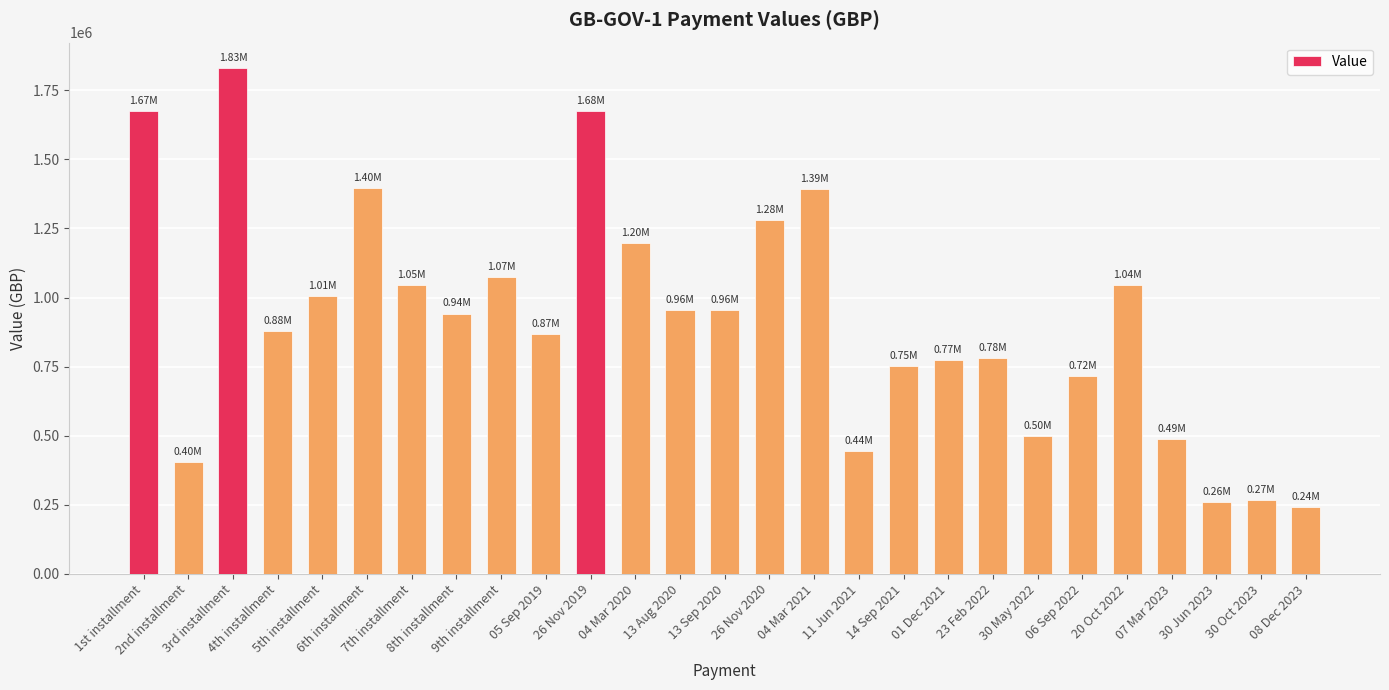

Count the number of data series in this chart.

1